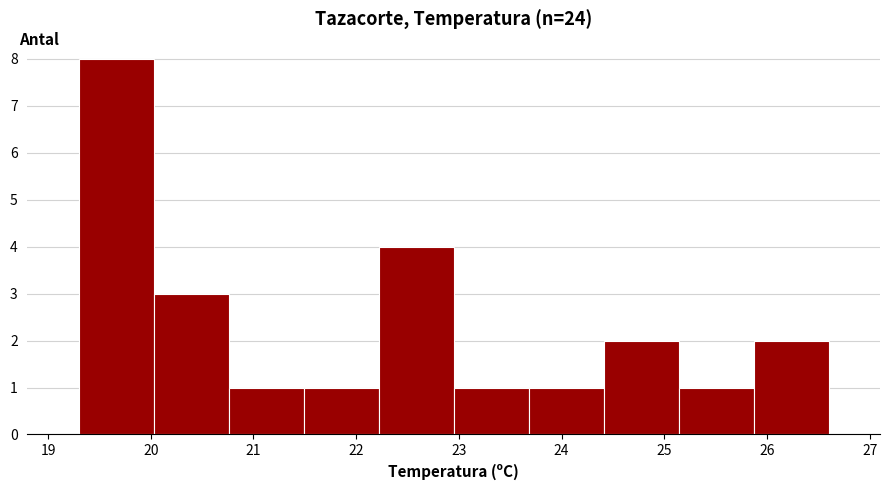

How tall is the bar that spans 19.30 to 20.03 on the x-axis? Neither the bar edges nor the heights are printed on the chart, so give them approximately, as read against the axes.

8